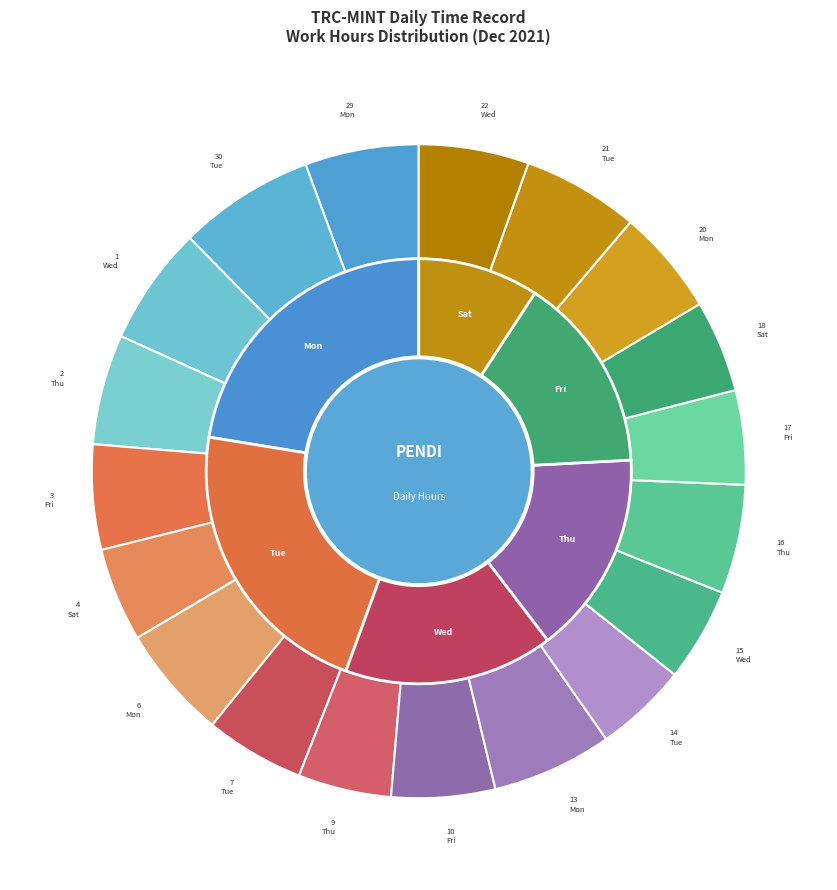

To the nearest percent, what portion does 1-Wed represent?

6%